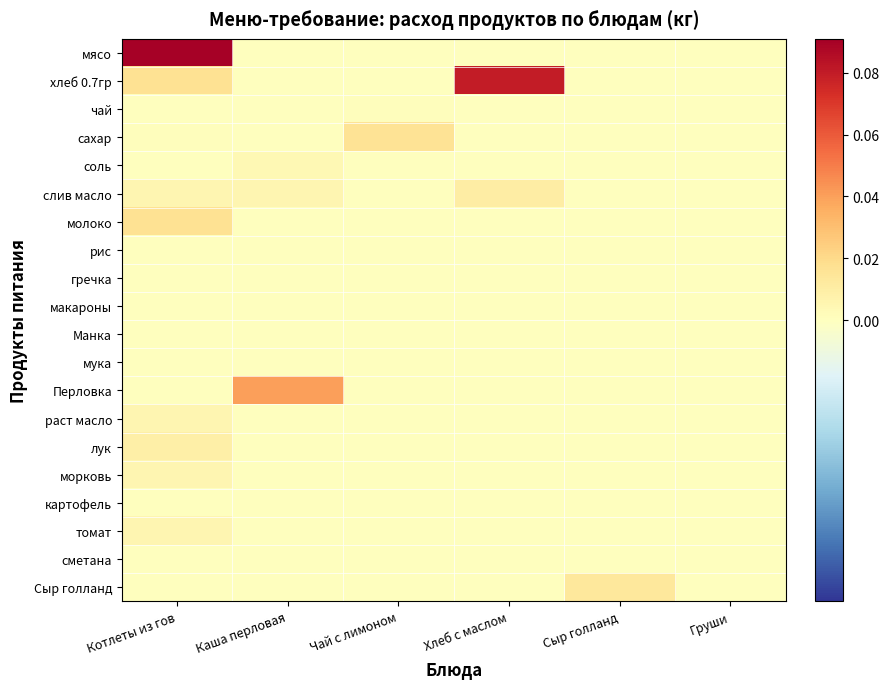

Which series has the largest range (max minus min)?

мясо